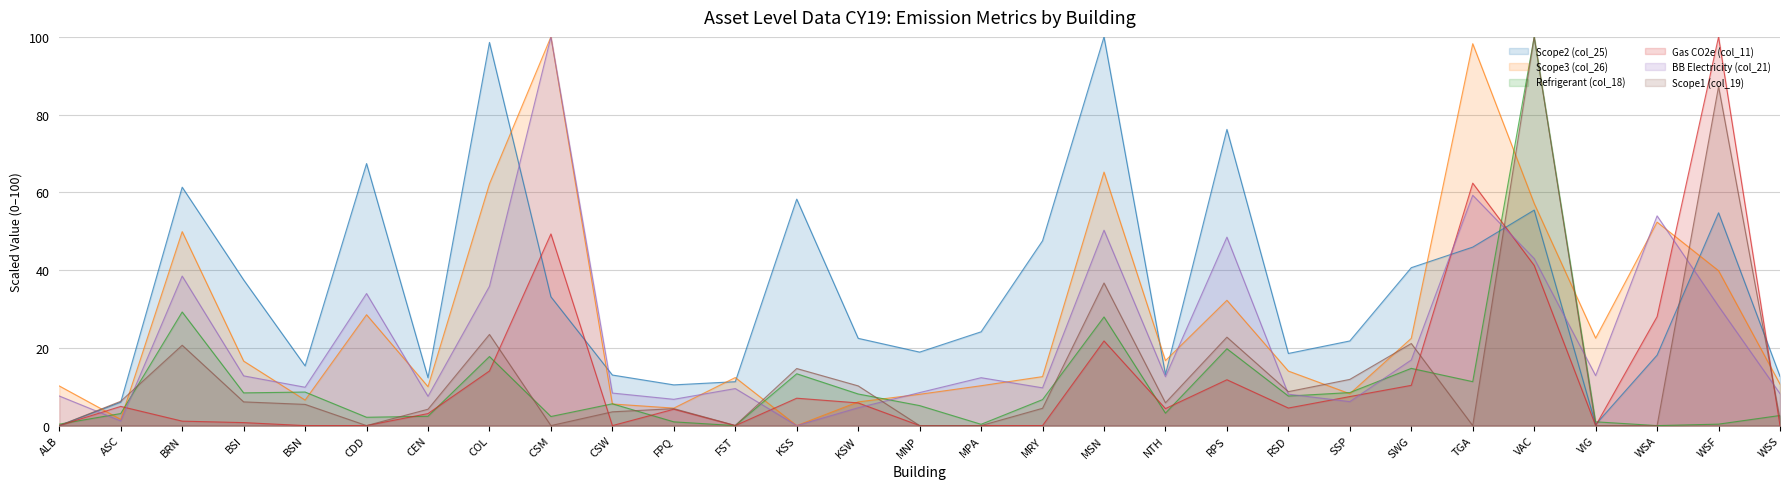

Reading right to left, list all the values displayed in this chart.

Scope2 (col_25): WSS=12.7	WSF=54.7	WSA=18.1	VIG=0.3	VAC=55.4	TGA=45.9	SWG=40.6	SSP=21.8	RSD=18.6	RPS=76.2	NTH=13.2	MSN=100.0	MRY=47.6	MPA=24.1	MNP=18.9	KSW=22.4	KSS=58.3	FST=11.3	FPQ=10.5	CSW=13.0	CSM=33.1	COL=98.6	CEN=12.3	CDD=67.4	BSN=15.4	BSI=37.5	BRN=61.3	ASC=6.0	ALB=0.0
Scope3 (col_26): WSS=10.7	WSF=39.9	WSA=52.3	VIG=22.5	VAC=57.2	TGA=98.2	SWG=22.4	SSP=8.2	RSD=14.0	RPS=32.2	NTH=16.7	MSN=65.2	MRY=12.6	MPA=10.3	MNP=8.1	KSW=6.1	KSS=0.0	FST=12.4	FPQ=4.5	CSW=5.6	CSM=100.0	COL=62.2	CEN=10.0	CDD=28.5	BSN=6.6	BSI=16.6	BRN=49.9	ASC=1.6	ALB=10.2
Refrigerant (col_18): WSS=2.6	WSF=0.4	WSA=0.0	VIG=1.0	VAC=100.0	TGA=11.3	SWG=14.7	SSP=8.5	RSD=7.6	RPS=19.8	NTH=3.2	MSN=28.0	MRY=6.7	MPA=0.3	MNP=5.1	KSW=8.1	KSS=13.3	FST=0.0	FPQ=1.0	CSW=5.6	CSM=2.3	COL=17.8	CEN=2.4	CDD=2.1	BSN=8.6	BSI=8.4	BRN=29.2	ASC=3.1	ALB=0.4
Gas CO2e (col_11): WSS=0.0	WSF=100.0	WSA=28.0	VIG=0.0	VAC=41.2	TGA=62.4	SWG=10.4	SSP=7.5	RSD=4.5	RPS=11.8	NTH=4.4	MSN=21.8	MRY=0.0	MPA=0.0	MNP=0.0	KSW=5.8	KSS=7.0	FST=0.0	FPQ=4.2	CSW=0.0	CSM=49.3	COL=14.1	CEN=3.1	CDD=0.0	BSN=0.0	BSI=0.8	BRN=1.1	ASC=4.9	ALB=0.0
BB Electricity (col_21): WSS=8.2	WSF=30.7	WSA=54.0	VIG=12.9	VAC=43.0	TGA=59.3	SWG=16.9	SSP=6.2	RSD=8.1	RPS=48.5	NTH=12.6	MSN=50.3	MRY=9.7	MPA=12.3	MNP=8.5	KSW=4.6	KSS=0.0	FST=9.5	FPQ=6.8	CSW=8.4	CSM=100.0	COL=35.8	CEN=7.5	CDD=34.0	BSN=9.9	BSI=12.8	BRN=38.5	ASC=1.2	ALB=7.6
Scope1 (col_19): WSS=1.6	WSF=87.2	WSA=0.0	VIG=0.0	VAC=100.0	TGA=0.0	SWG=21.1	SSP=11.9	RSD=8.7	RPS=22.8	NTH=5.9	MSN=36.7	MRY=4.5	MPA=0.0	MNP=0.0	KSW=10.2	KSS=14.7	FST=0.0	FPQ=4.4	CSW=3.5	CSM=0.0	COL=23.5	CEN=4.2	CDD=0.0	BSN=5.5	BSI=6.1	BRN=20.7	ASC=6.3	ALB=0.0